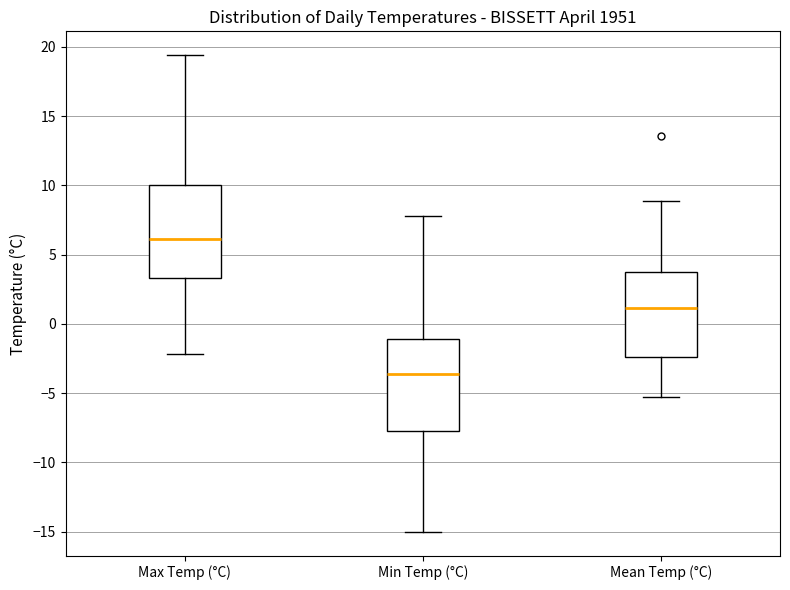

Reading left to right, transcribe this box plot: for each box, give where its median line is, the range the box spans, and where its two whiskers end, as read against the y-axis. The values are not printed on the chart, so give them approximately, as read against the axis.

Max Temp (°C): median 6.0, box 3.5 to 10.0, whiskers -2.0 to 19.5
Min Temp (°C): median -3.5, box -7.5 to -1.0, whiskers -15.0 to 8.0
Mean Temp (°C): median 1.0, box -2.5 to 4.0, whiskers -5.5 to 9.0